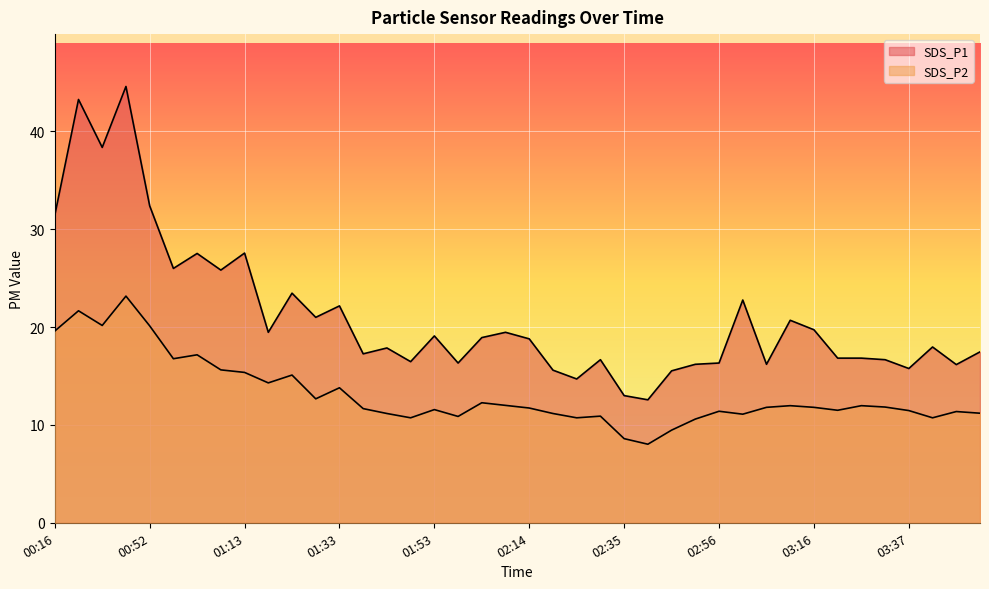

What is the value of the SDS_P1 point at the 9th from the left?

27.6